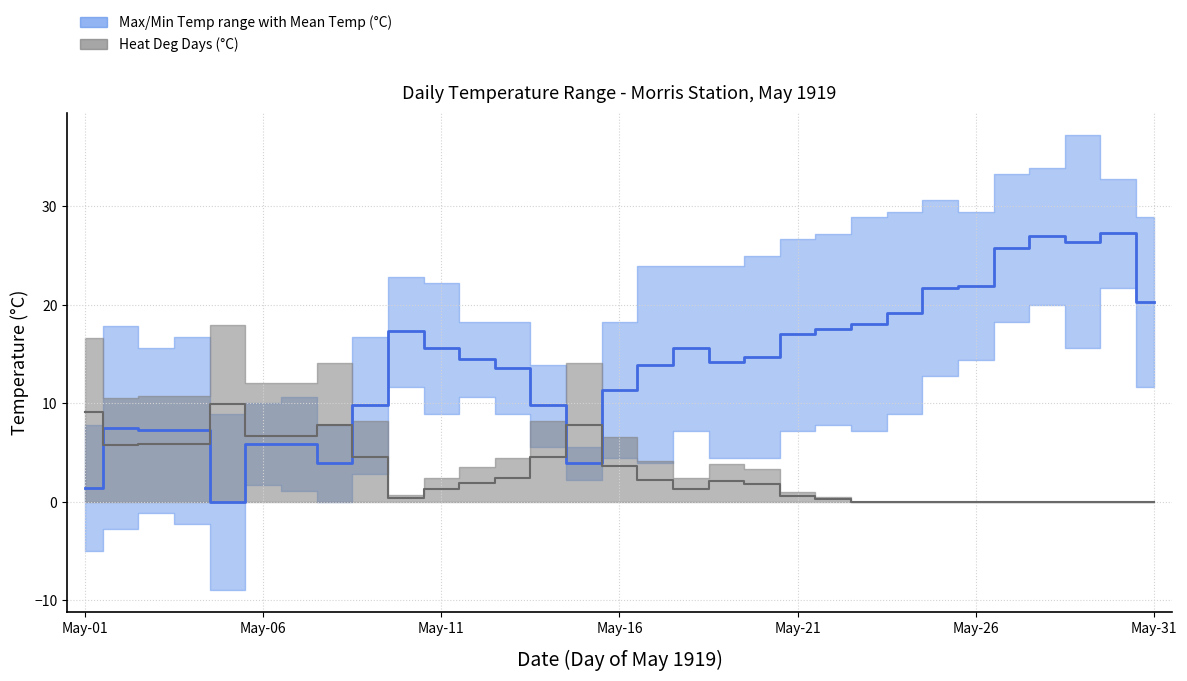

In Mean Temp (°C), how many points are higher than both neighbors (excluding endpoints)?

5